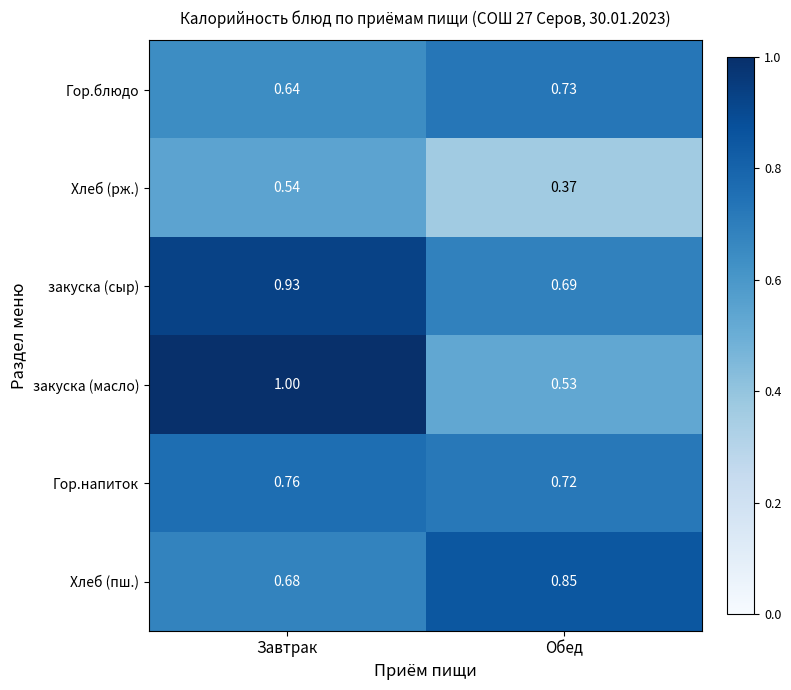

Which series has the largest total across all categories?

закуска (сыр)